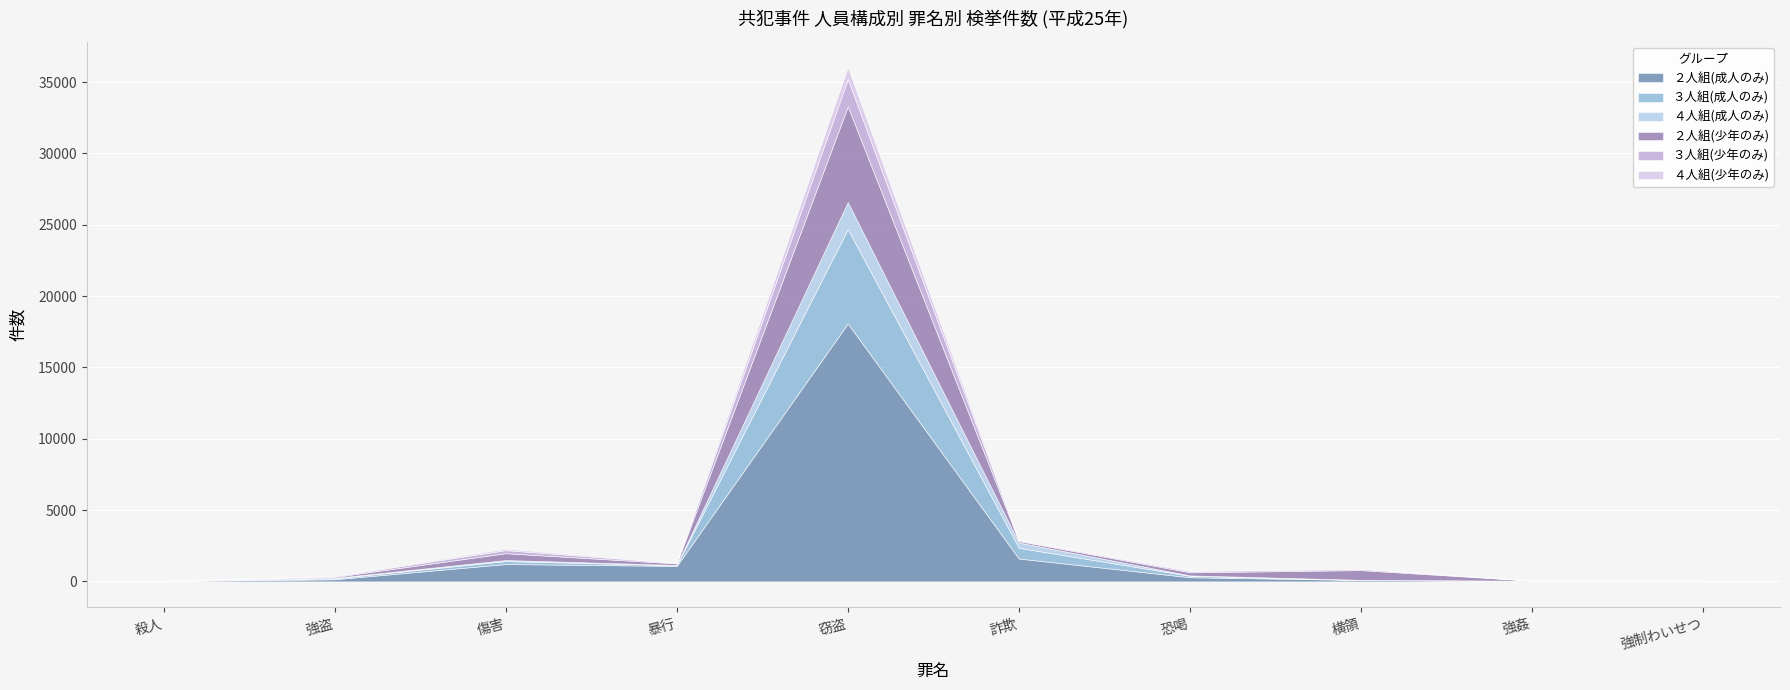

At which category does ４人組(少年のみ) reach its first local valley?

暴行